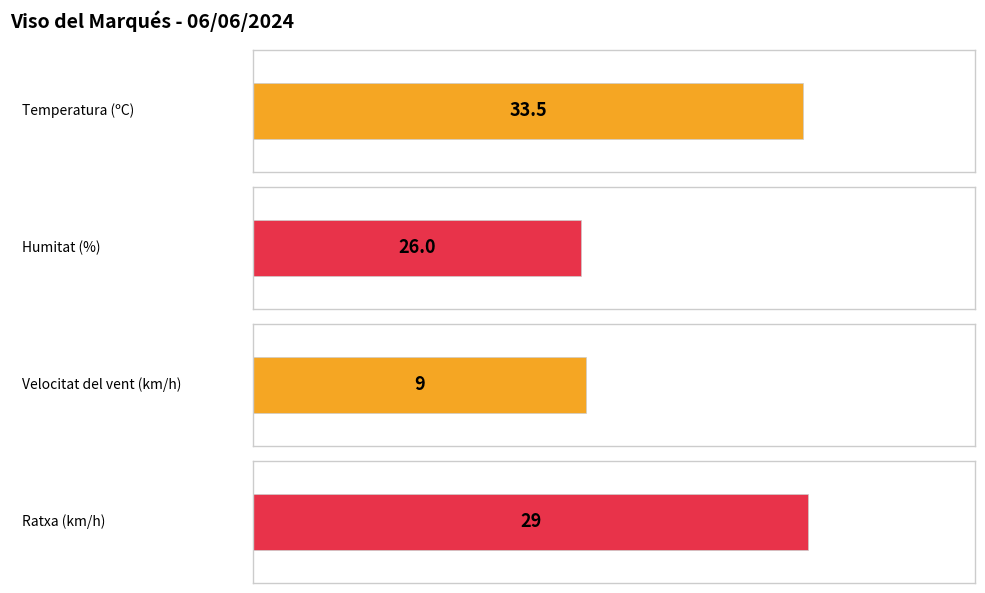

What is the highest value of the Ratxa (km/h) series?

29.0